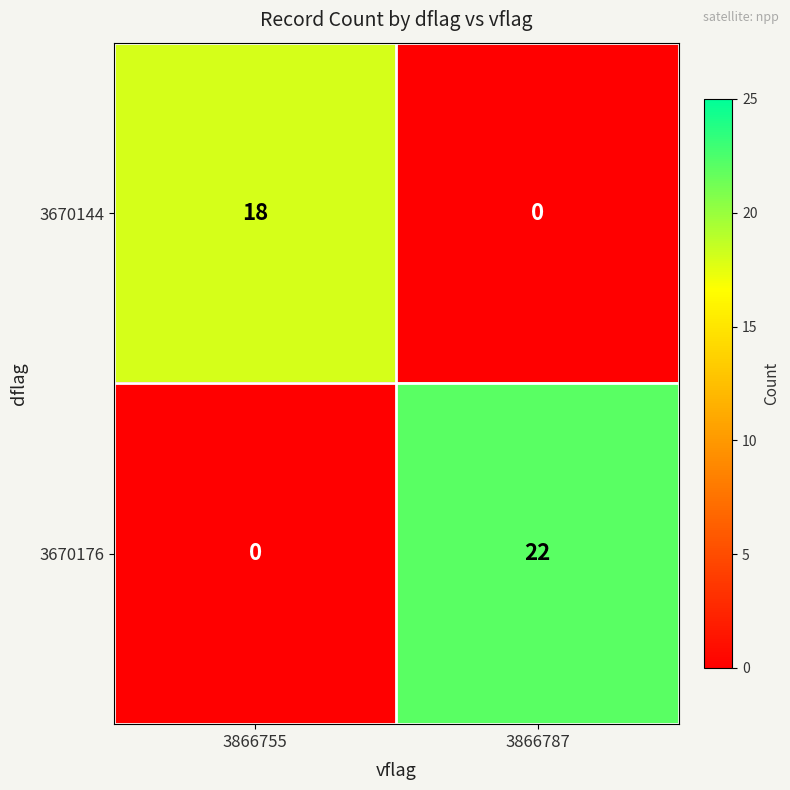

What is the spread (max minus min) of values at 3866787?

22